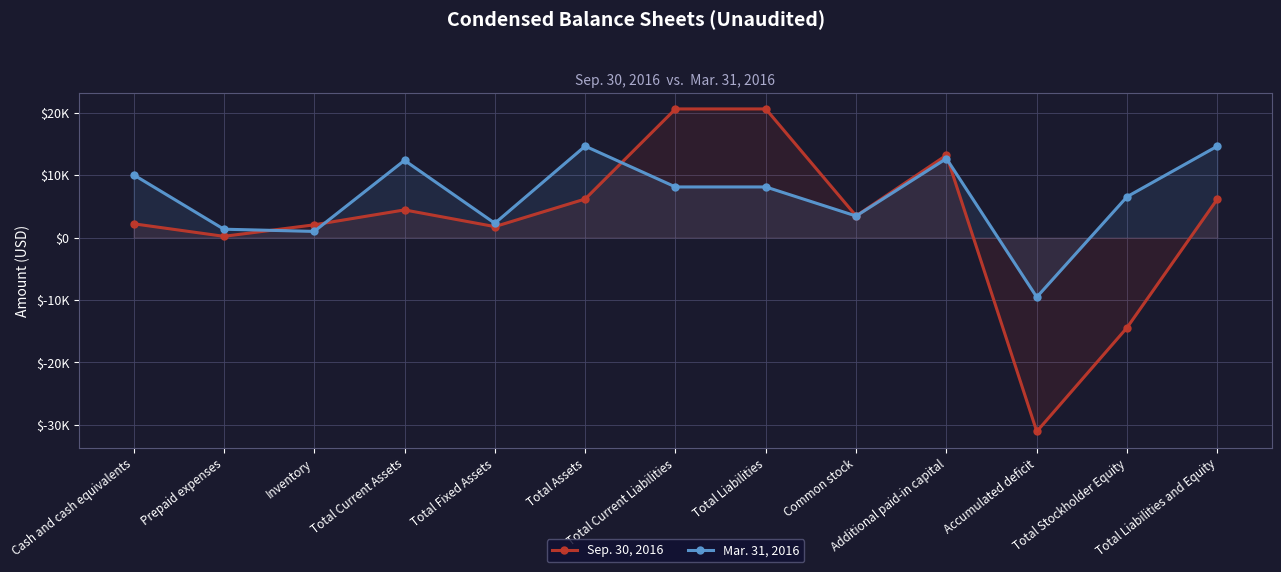

How many lines are shown in the chart?

2